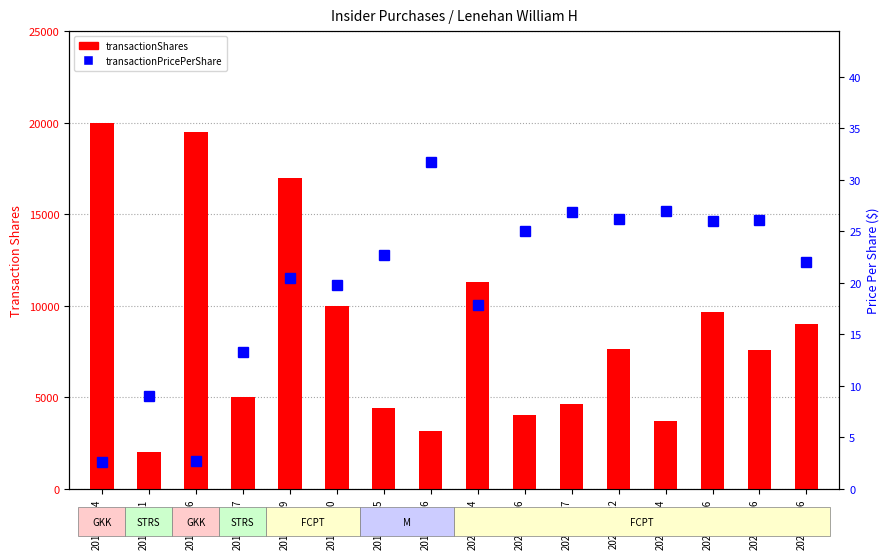

What is the highest value of the transactionPricePerShare series?

31.7